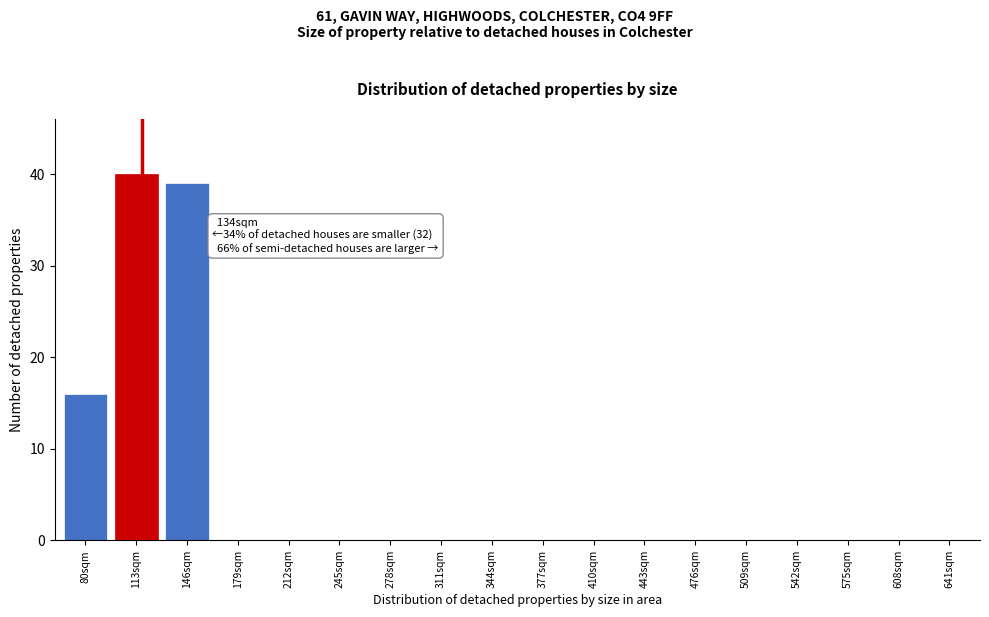

Reading left to right, extract all data points from this chart.

80sqm=16	113sqm=40	146sqm=39	179sqm=0	212sqm=0	245sqm=0	278sqm=0	311sqm=0	344sqm=0	377sqm=0	410sqm=0	443sqm=0	476sqm=0	509sqm=0	542sqm=0	575sqm=0	608sqm=0	641sqm=0